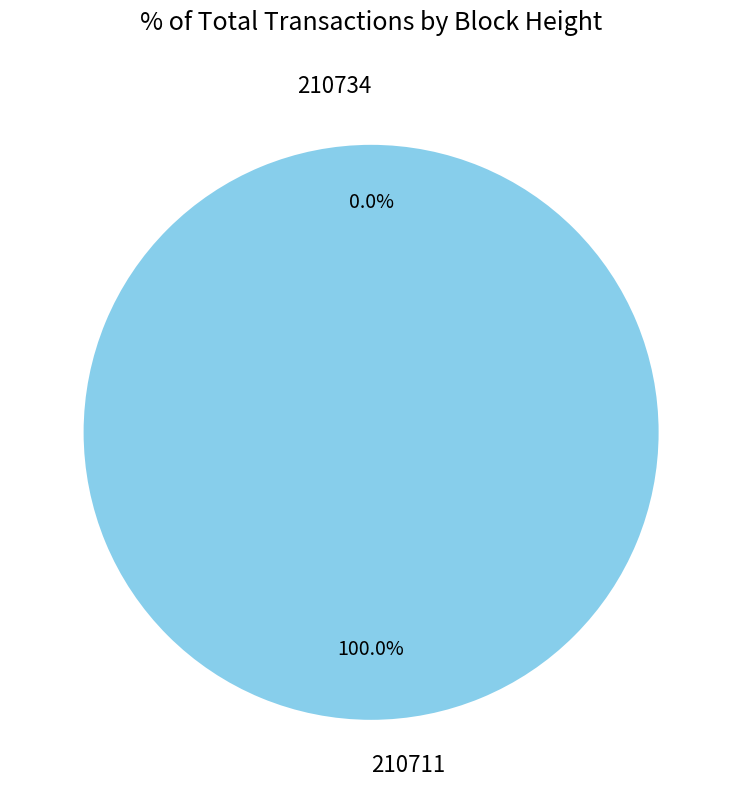

Is it true that 210711 is 100% of the pie?

True